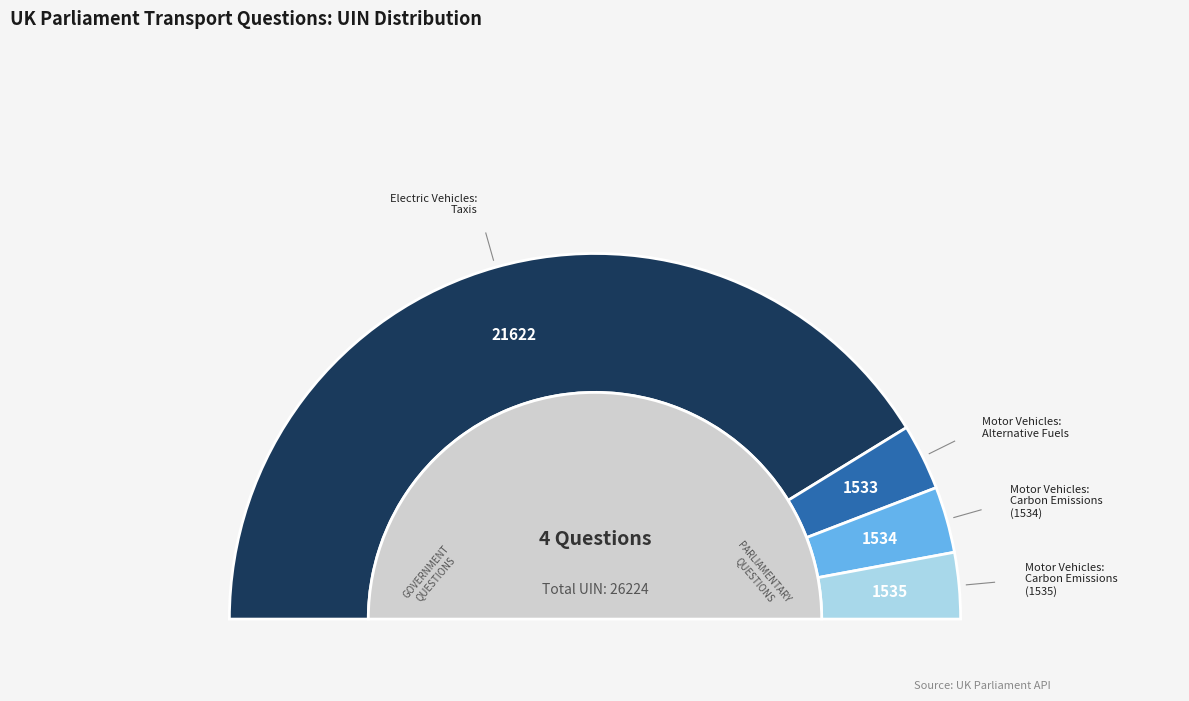

How many segments does this pie chart have?

4